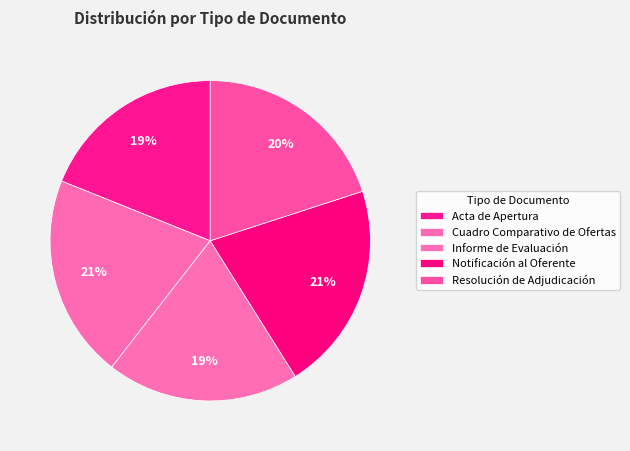

What percentage is the Acta de Apertura slice, to the nearest percent?

19%